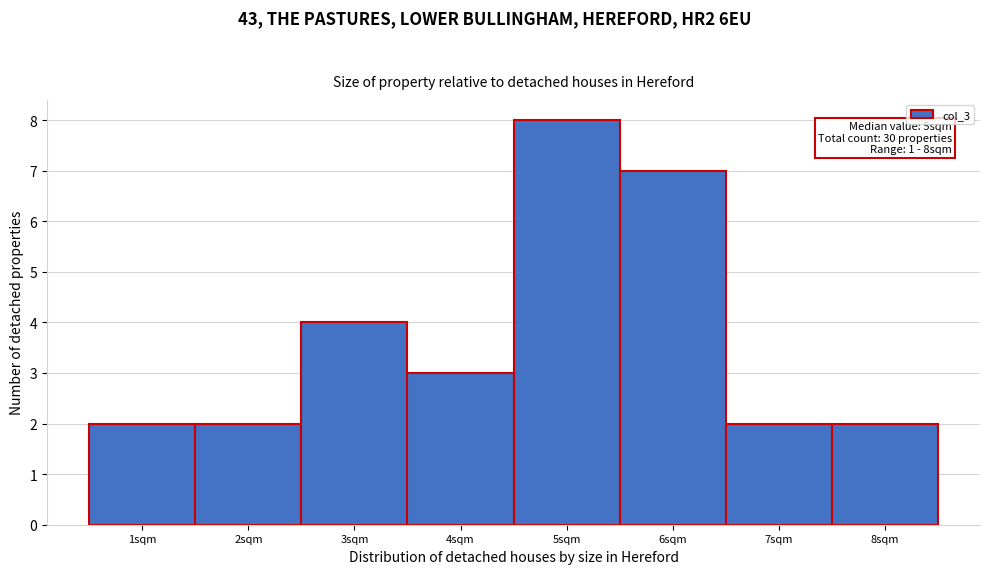

Over which range of the x-axis is the bar tallest?

4.5 to 5.5